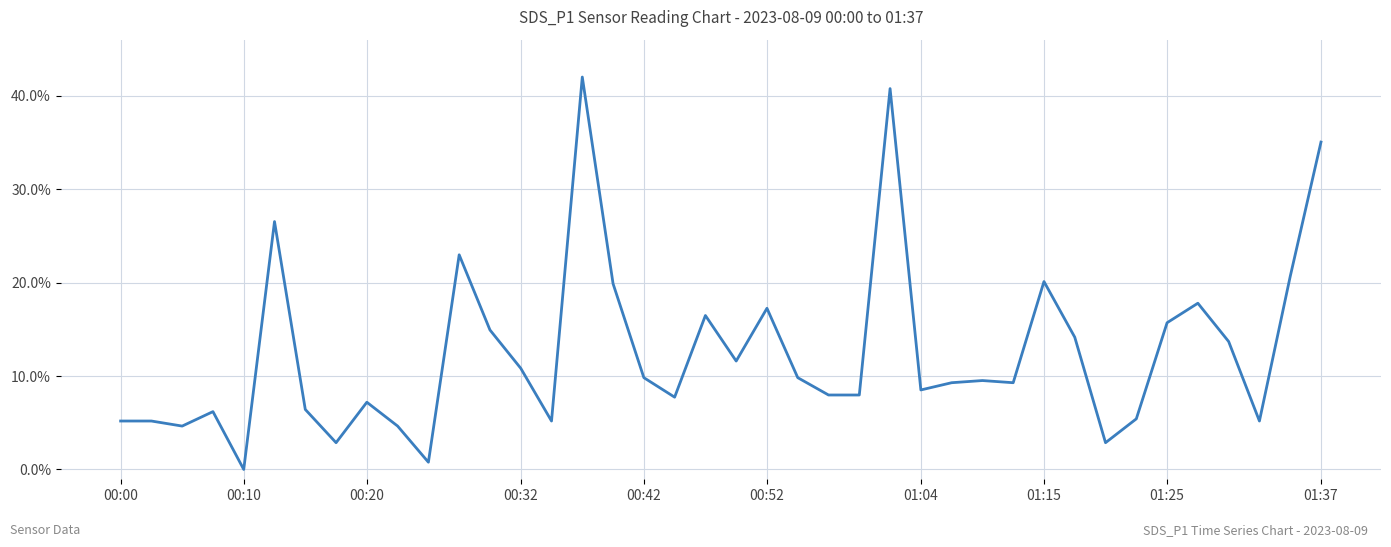

What is the average value?

12.5